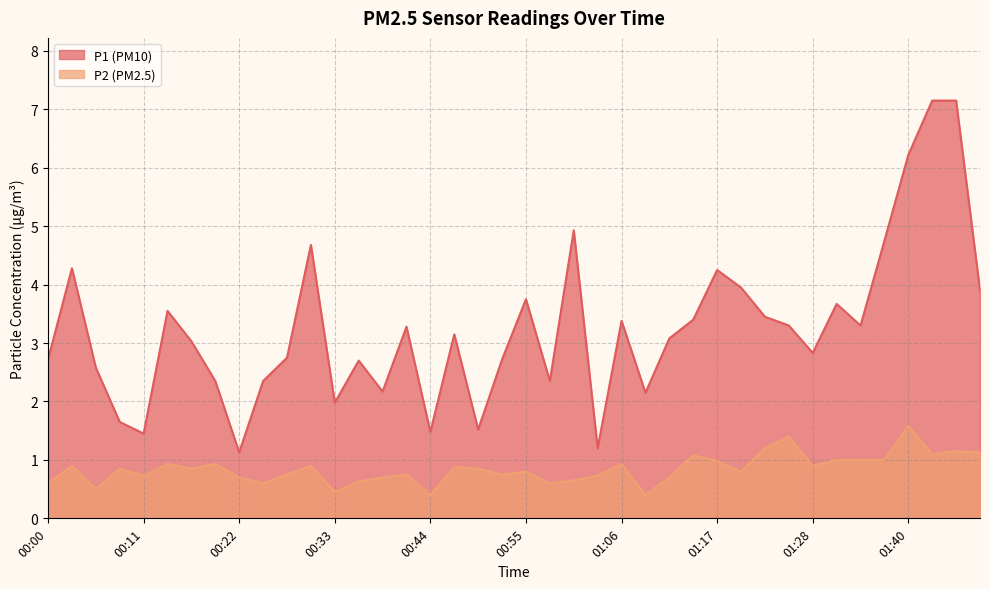

What is the difference between the second highest and second lowest values in the P1 series?

6.0